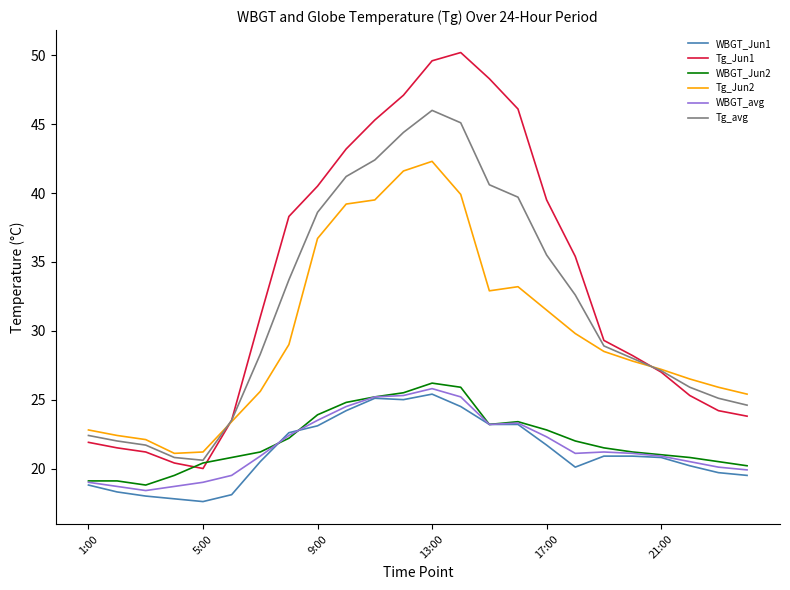

True or false: WBGT_avg and Tg_Jun2 intersect in this chart.

False